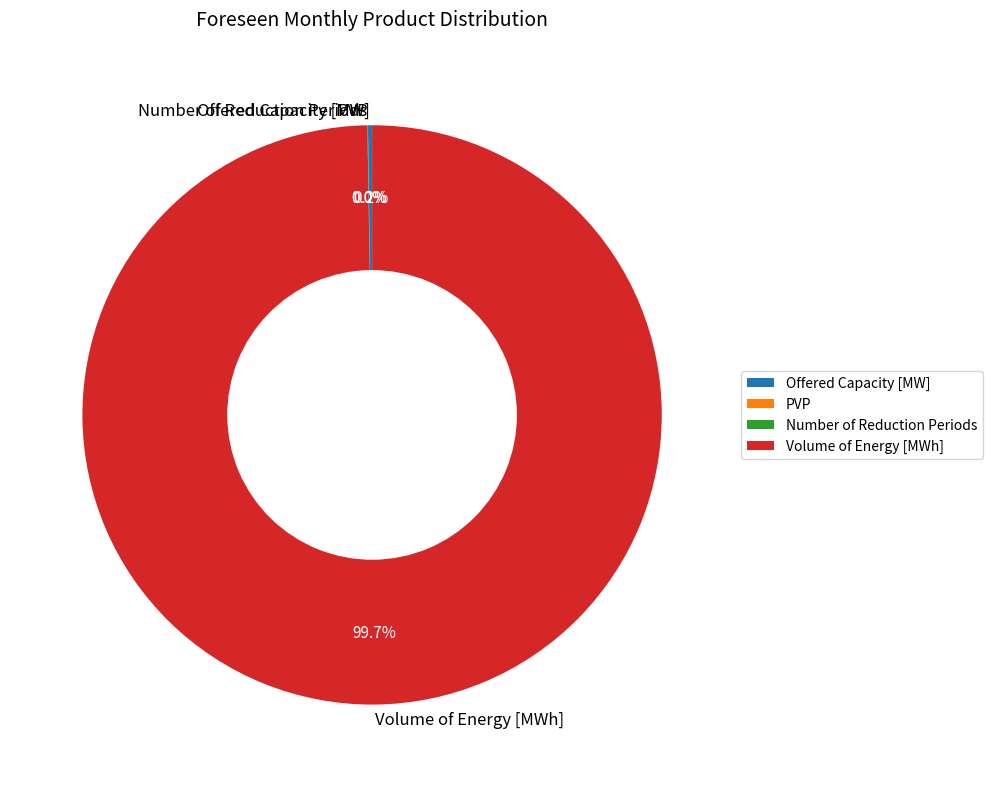

What is the largest slice in the pie chart?

Volume of Energy [MWh]